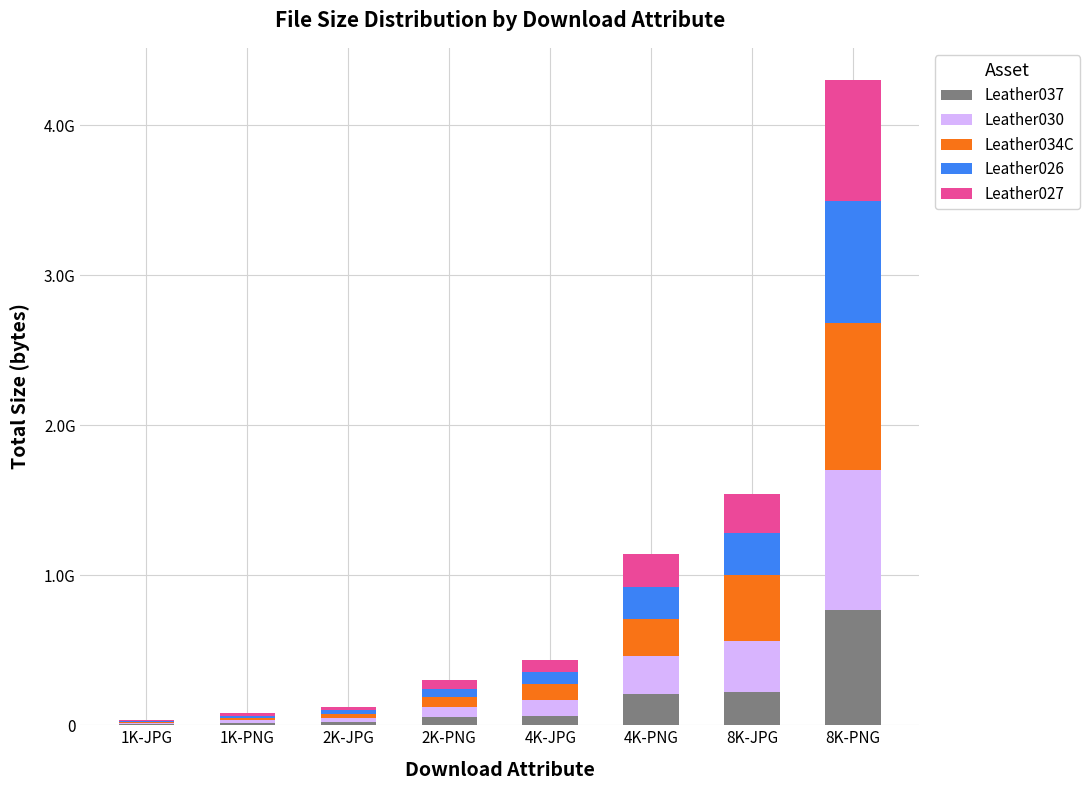

Are the bars horizontal?

No